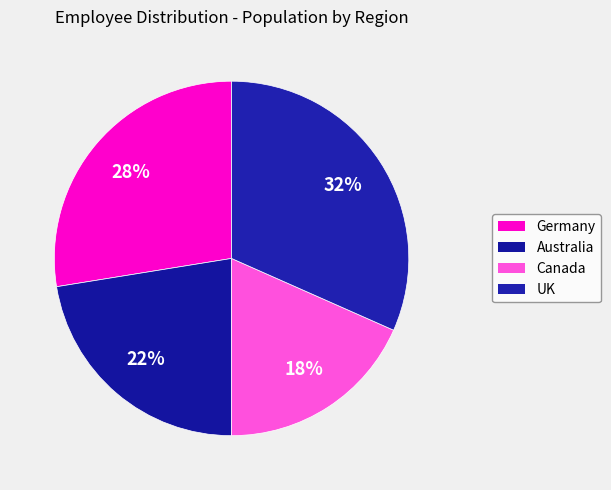

Count the number of slices in the pie.

4